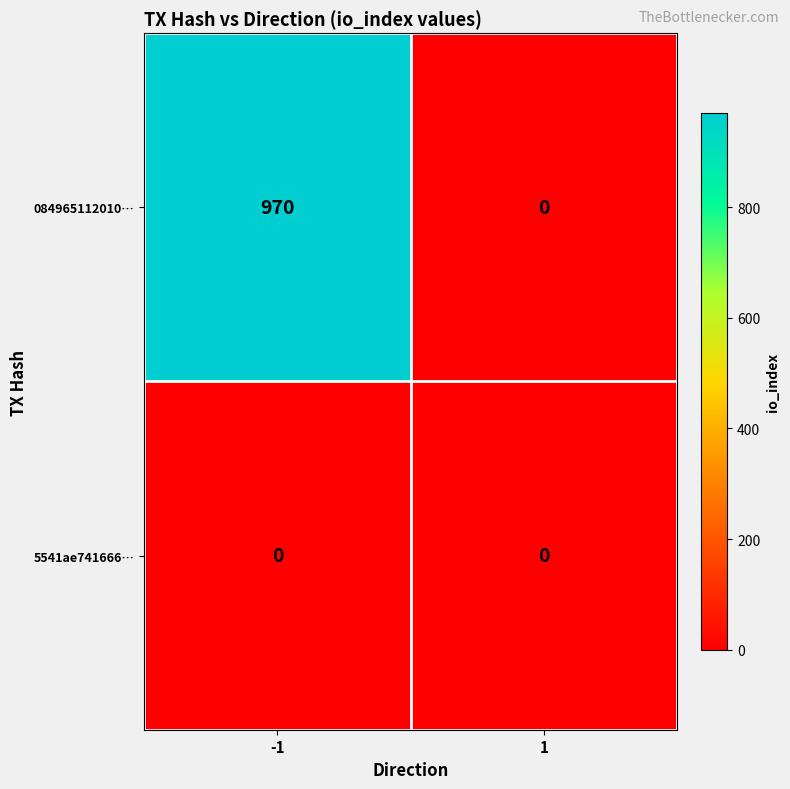

At which category is the sum across all series the highest?

-1